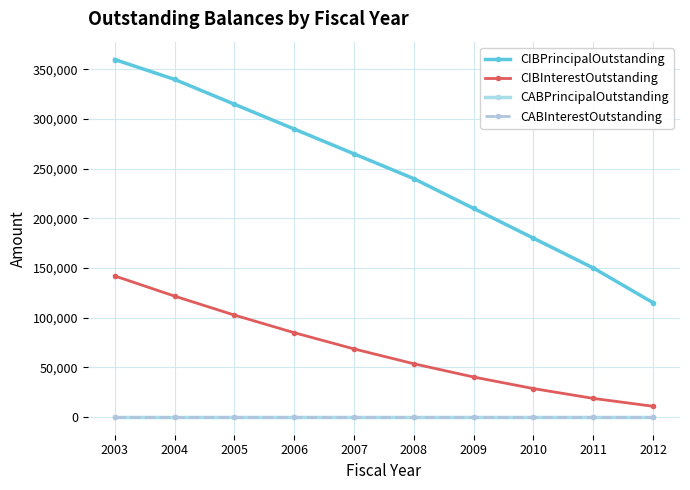

At which category is the sum across all series the highest?

2003